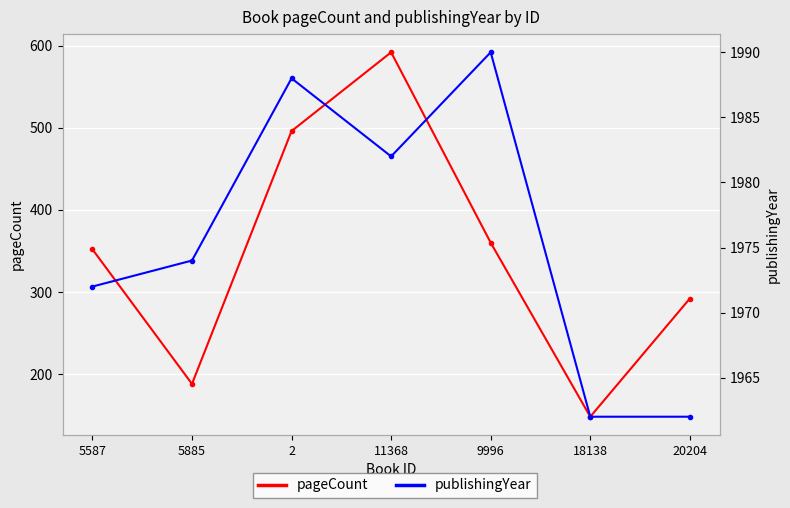

True or false: pageCount and publishingYear cross at least once.

False